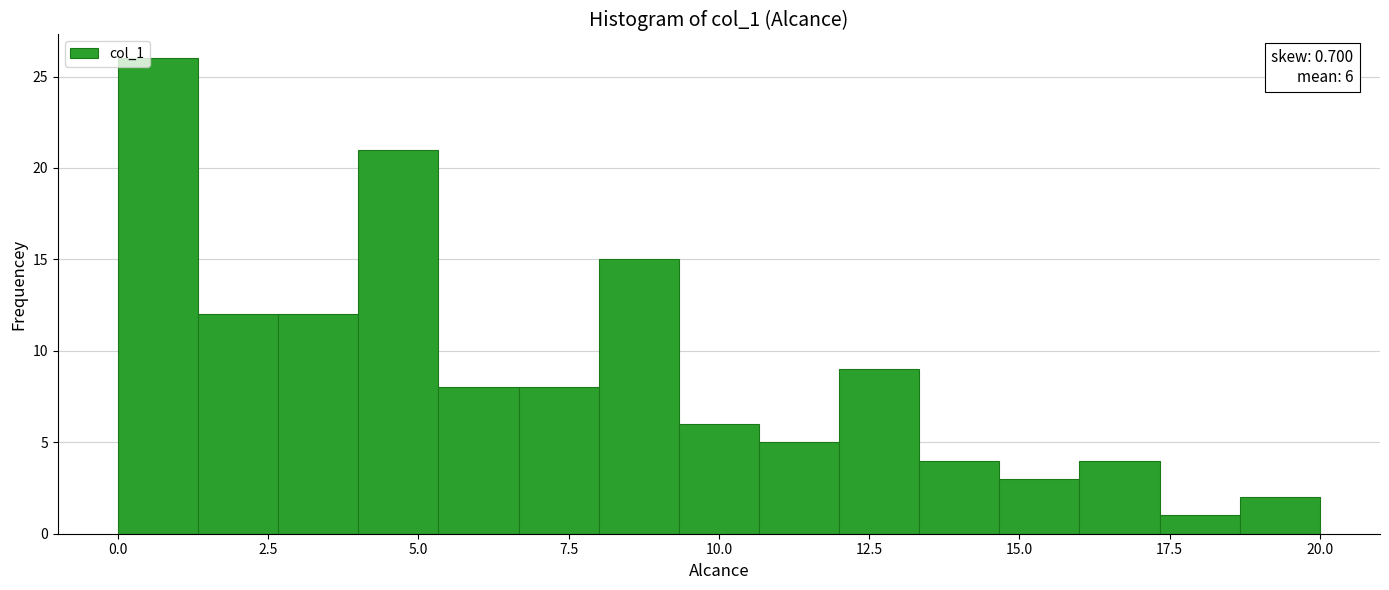

Around what value on the x-axis is the tallest bar? Give the approximate position of its centre, as read against the axis.

0.5